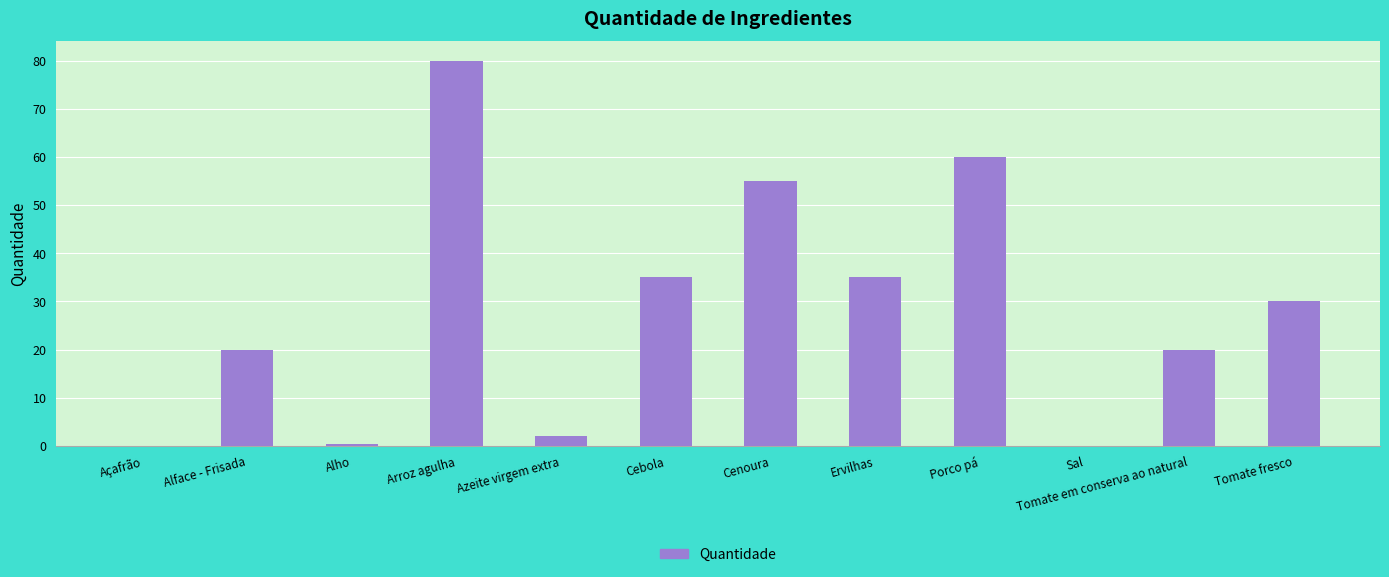

What is the sum of all values?

337.6